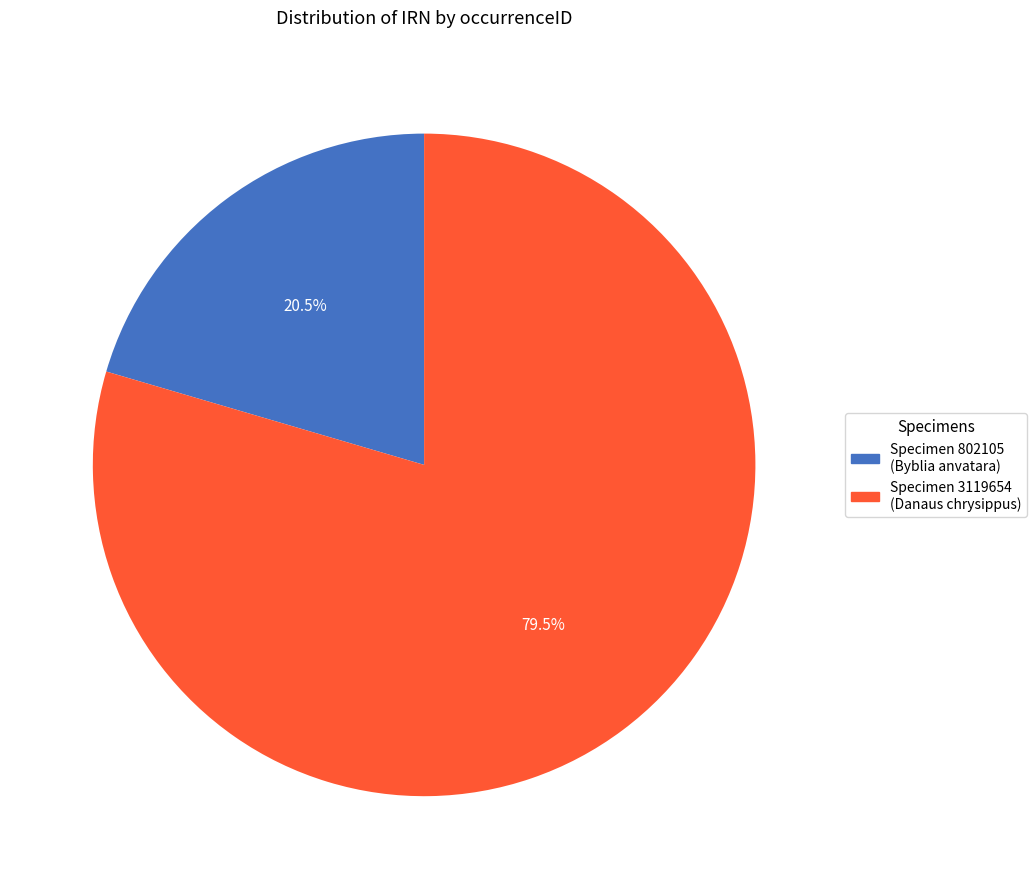

Does any single category account for the majority?

Yes